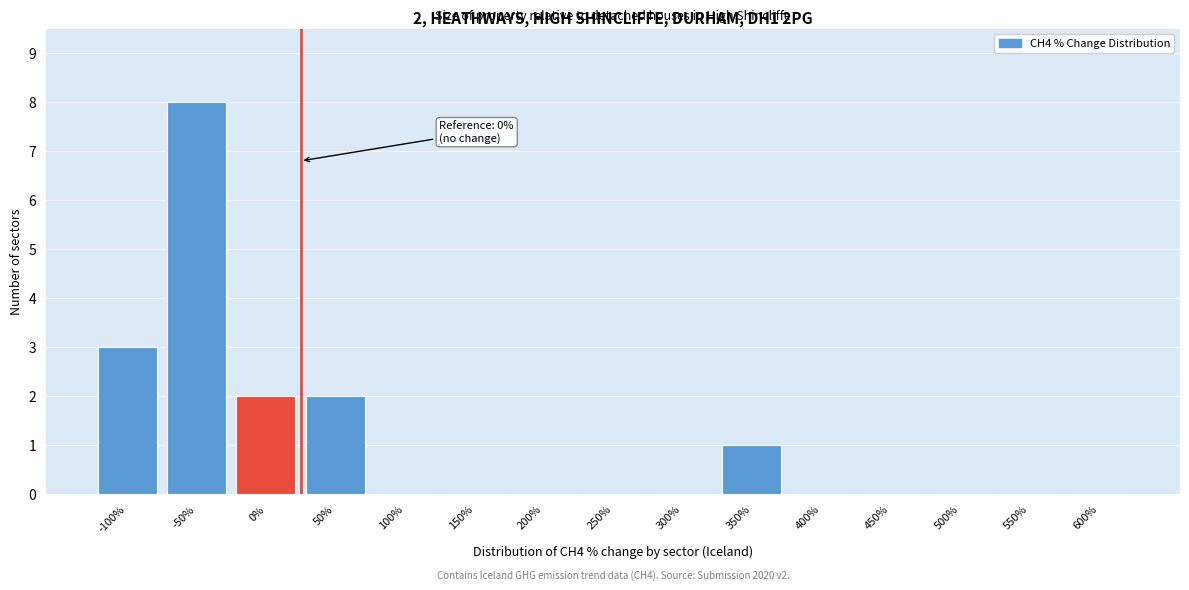

Reading left to right, what are all the values shown in this chart?

-100%=3	-50%=8	0%=2	50%=2	100%=0	150%=0	200%=0	250%=0	300%=0	350%=1	400%=0	450%=0	500%=0	550%=0	600%=0